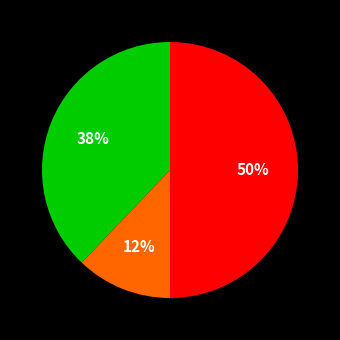

To the nearest percent, what is the difference between the largest and smallest slice percentages?

38%